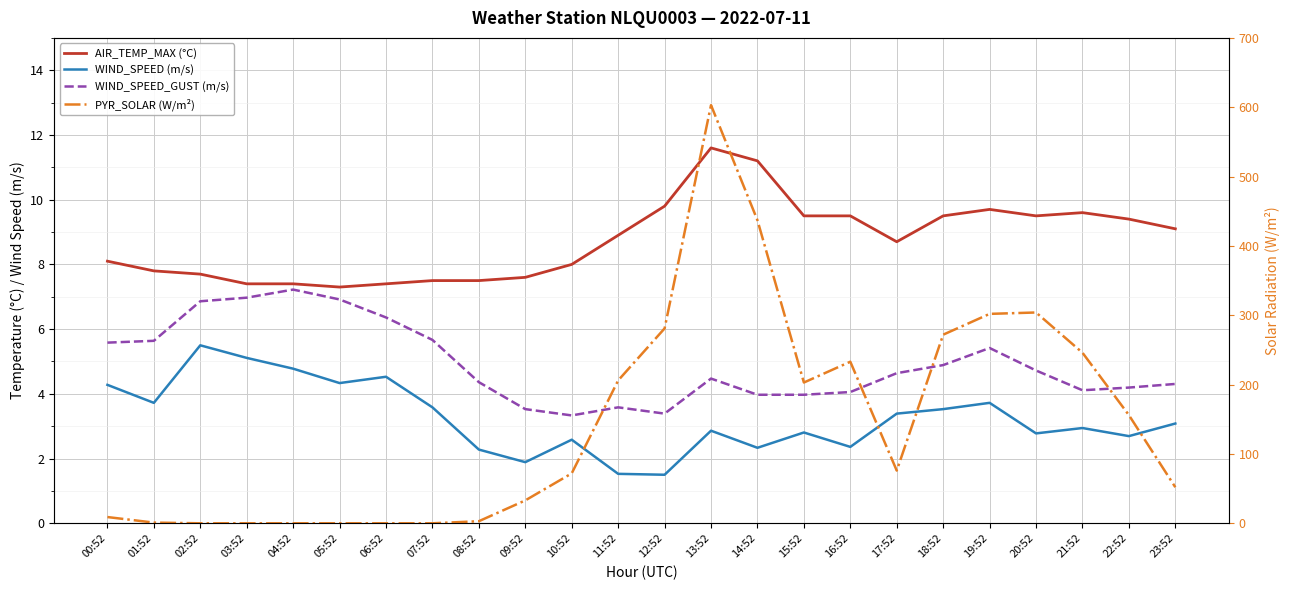

Is it true that AIR_TEMP_MAX (°C) equals 7.4 at 06:52?

True